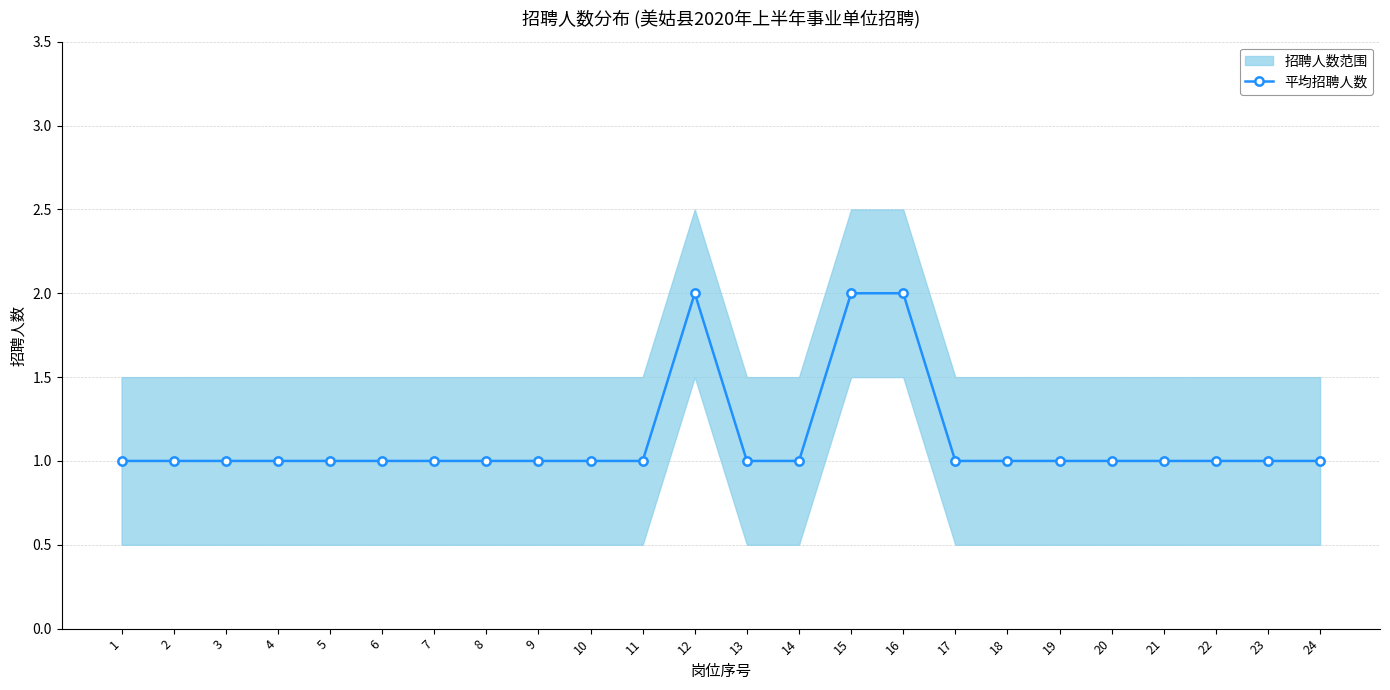

What is the smallest value displayed?

1